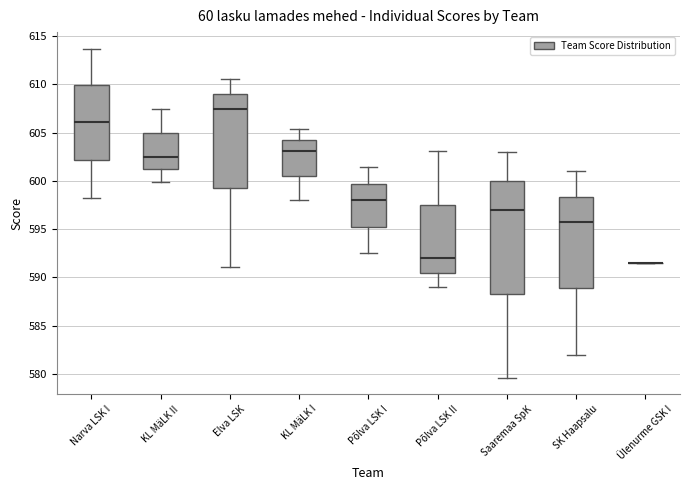

Reading left to right, read every box against the y-axis: the position of its median line, the range the box covers, and the ends of its whiskers. The values are not printed on the chart, so give them approximately, as read against the axis.

Narva LSK I: median 606.0, box 602.0 to 610.0, whiskers 598.0 to 613.5
KL MäLK II: median 602.5, box 601.0 to 605.0, whiskers 600.0 to 607.5
Elva LSK: median 607.5, box 599.5 to 609.0, whiskers 591.0 to 610.5
KL MäLK I: median 603.0, box 600.5 to 604.5, whiskers 598.0 to 605.5
Põlva LSK I: median 598.0, box 595.5 to 599.5, whiskers 592.5 to 601.5
Põlva LSK II: median 592.0, box 590.5 to 597.5, whiskers 589.0 to 603.0
Saaremaa SpK: median 597.0, box 588.5 to 600.0, whiskers 579.5 to 603.0
SK Haapsalu: median 595.5, box 589.0 to 598.5, whiskers 582.0 to 601.0
Ülenurme GSK I: box collapsed to a line at 591.5, whiskers 591.5 to 591.5